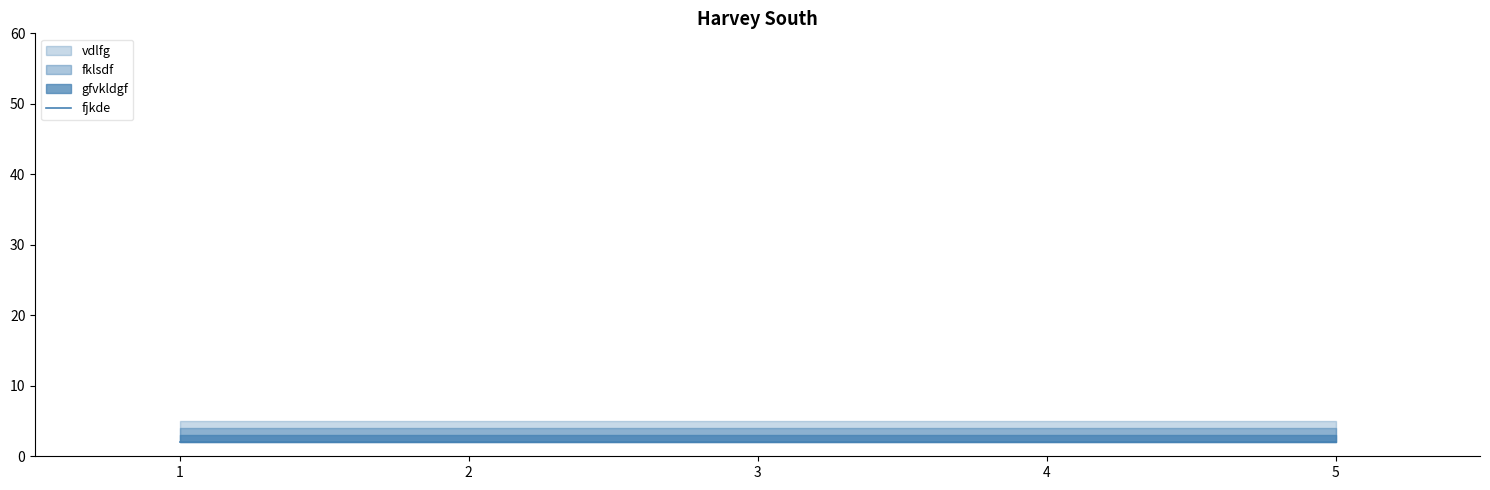

Reading right to left, list all the values displayed in this chart.

fjkde: 5=2	4=2	3=2	2=2	1=2
gfvkldgf: 5=3	4=3	3=3	2=3	1=3
fklsdf: 5=4	4=4	3=4	2=4	1=4
vdlfg: 5=5	4=5	3=5	2=5	1=5